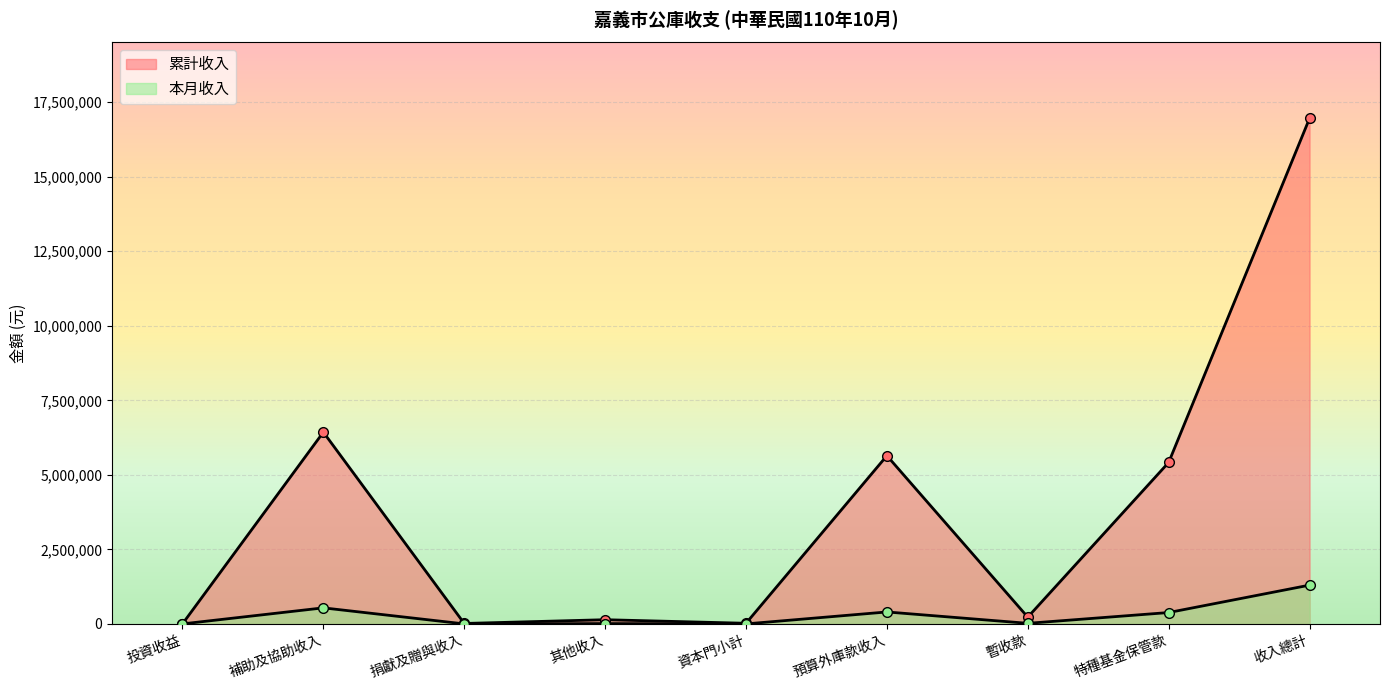

What is the greatest value displayed?

16960575